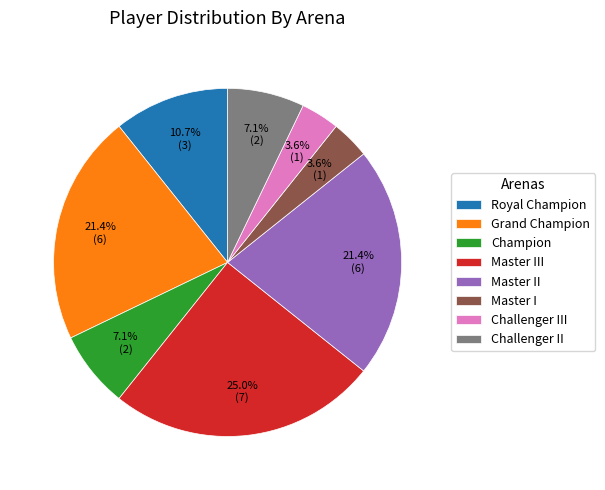

Is there a majority slice in this chart?

No